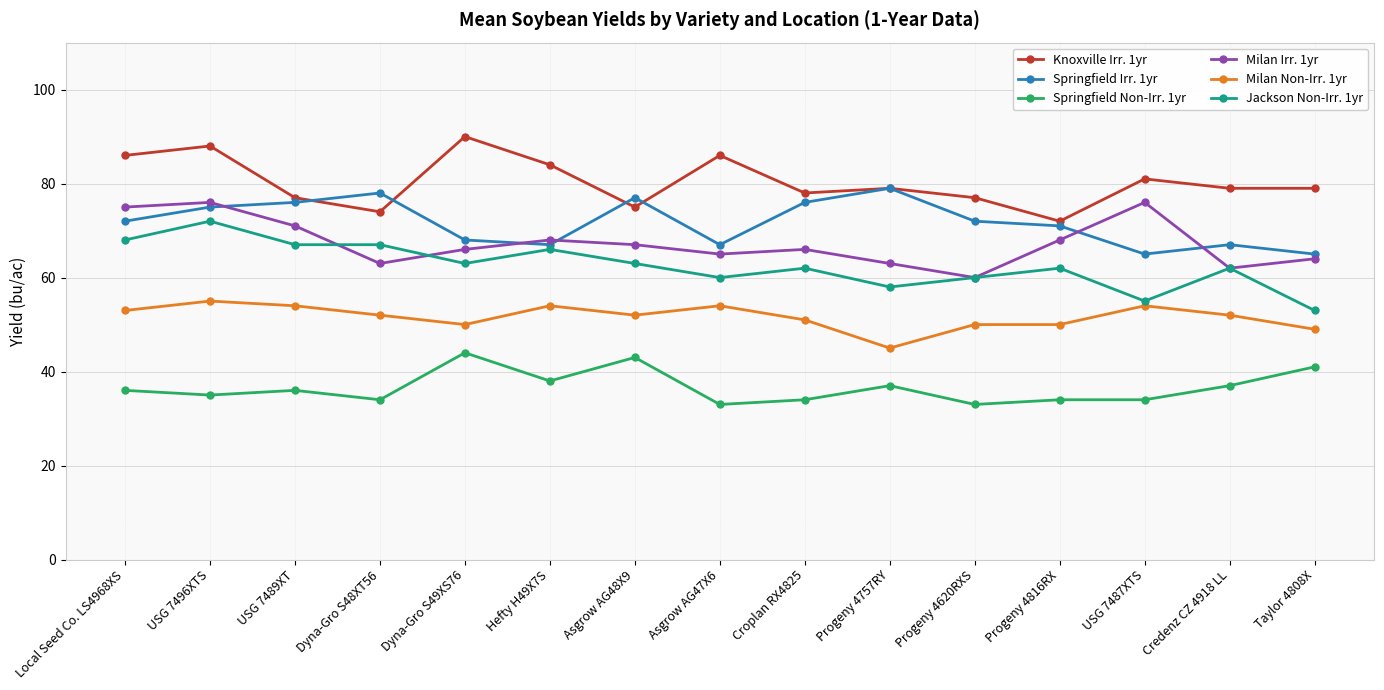

Reading left to right, transcribe all the data shown in this chart.

Knoxville Irr. 1yr: 86	88	77	74	90	84	75	86	78	79	77	72	81	79	79
Springfield Irr. 1yr: 72	75	76	78	68	67	77	67	76	79	72	71	65	67	65
Springfield Non-Irr. 1yr: 36	35	36	34	44	38	43	33	34	37	33	34	34	37	41
Milan Irr. 1yr: 75	76	71	63	66	68	67	65	66	63	60	68	76	62	64
Milan Non-Irr. 1yr: 53	55	54	52	50	54	52	54	51	45	50	50	54	52	49
Jackson Non-Irr. 1yr: 68	72	67	67	63	66	63	60	62	58	60	62	55	62	53